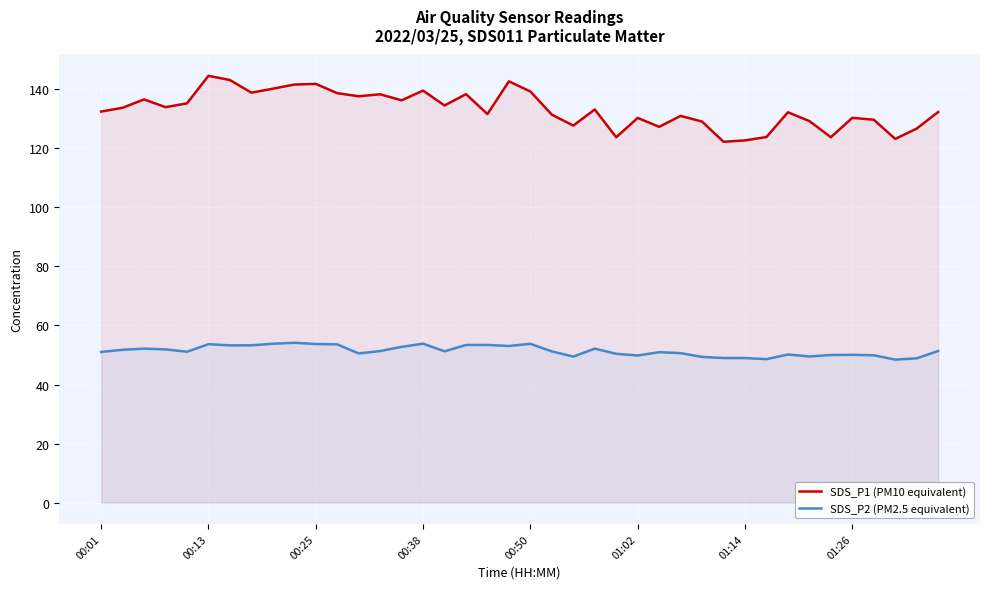

Rank the series at 01:26 from lowest to highest value.

SDS_P2 (PM2.5 equivalent), SDS_P1 (PM10 equivalent)